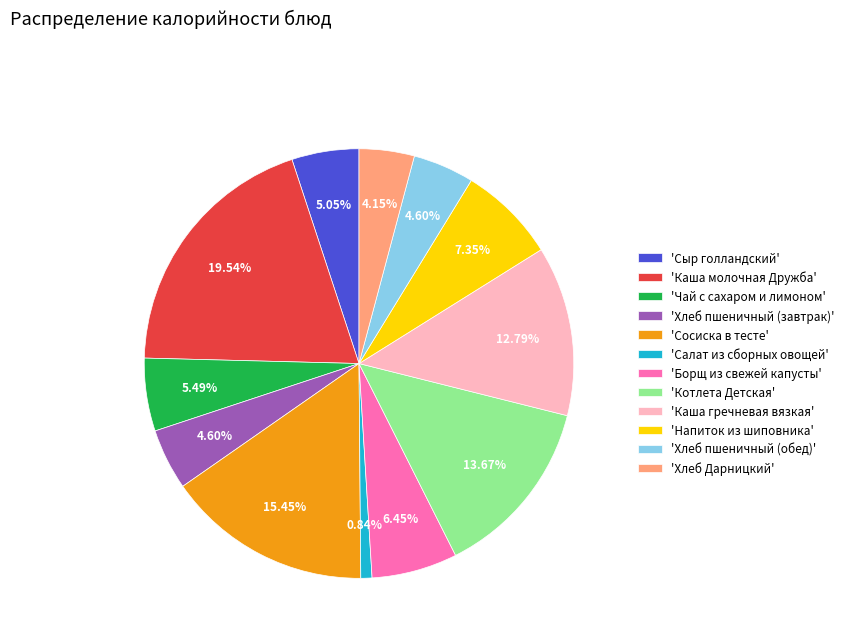

How many slices are in this pie chart?

12